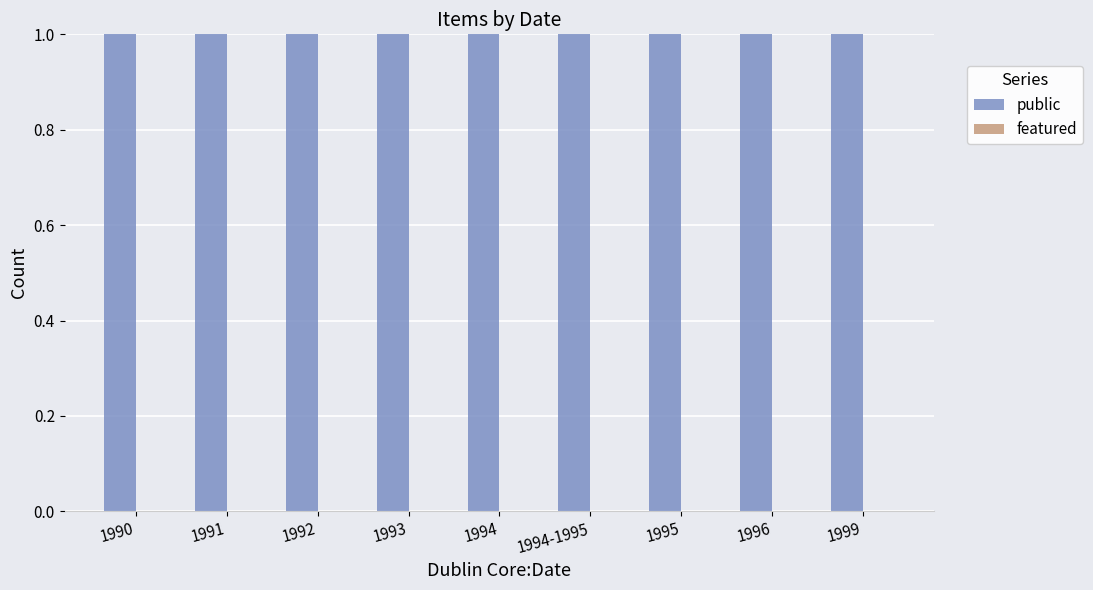

The featured series shows 0 at 1991. True or false?

True